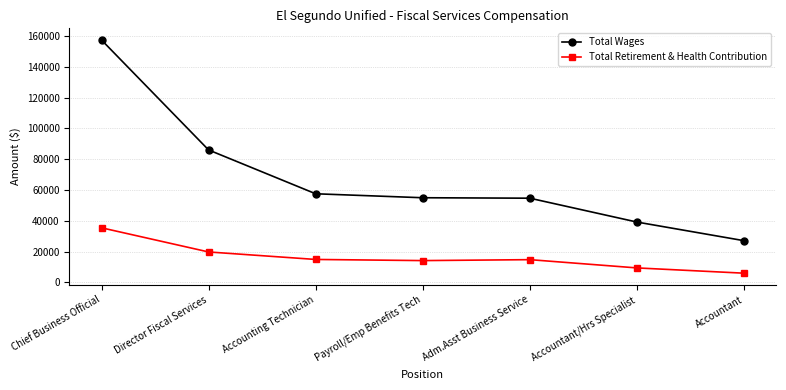

What is the difference between the maximum and minimum values in the Total Retirement & Health Contribution series?

29474